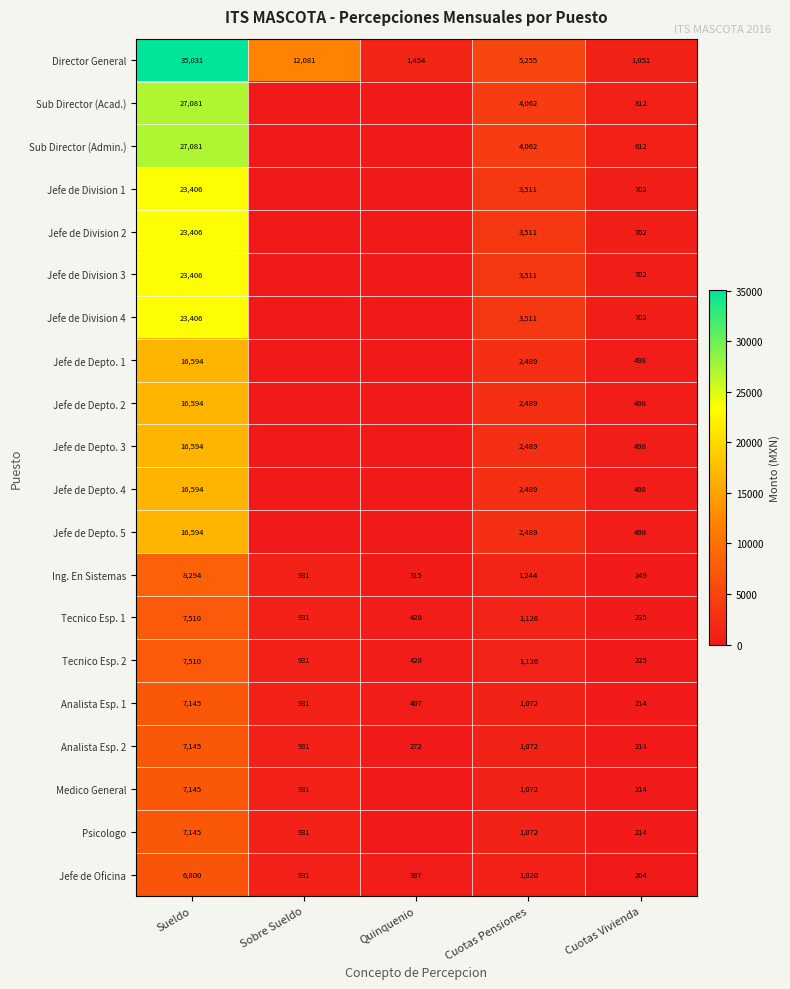

Which category has the lowest value across all series?

Sobre Sueldo